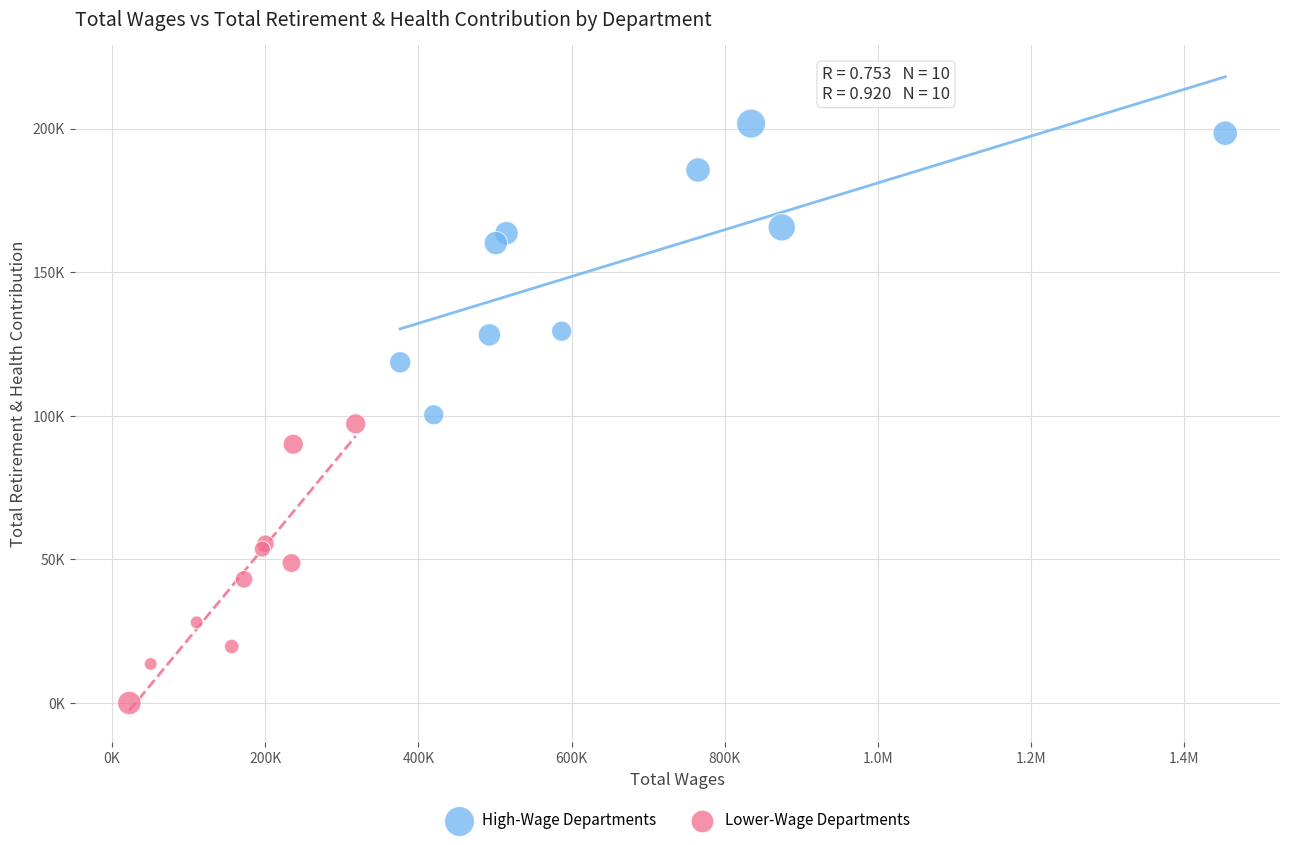

What are all the series names shown in the legend?

High-Wage Departments, Lower-Wage Departments